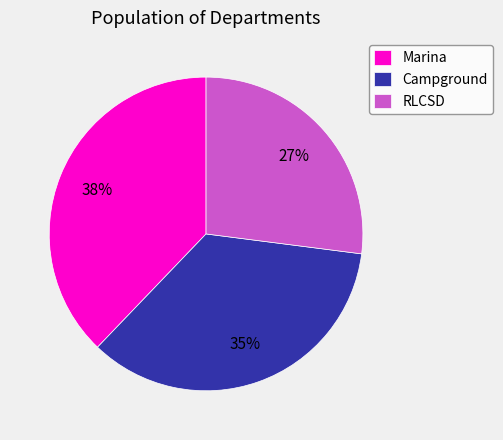

Is the sum of Marina and Campground greater than half?

Yes